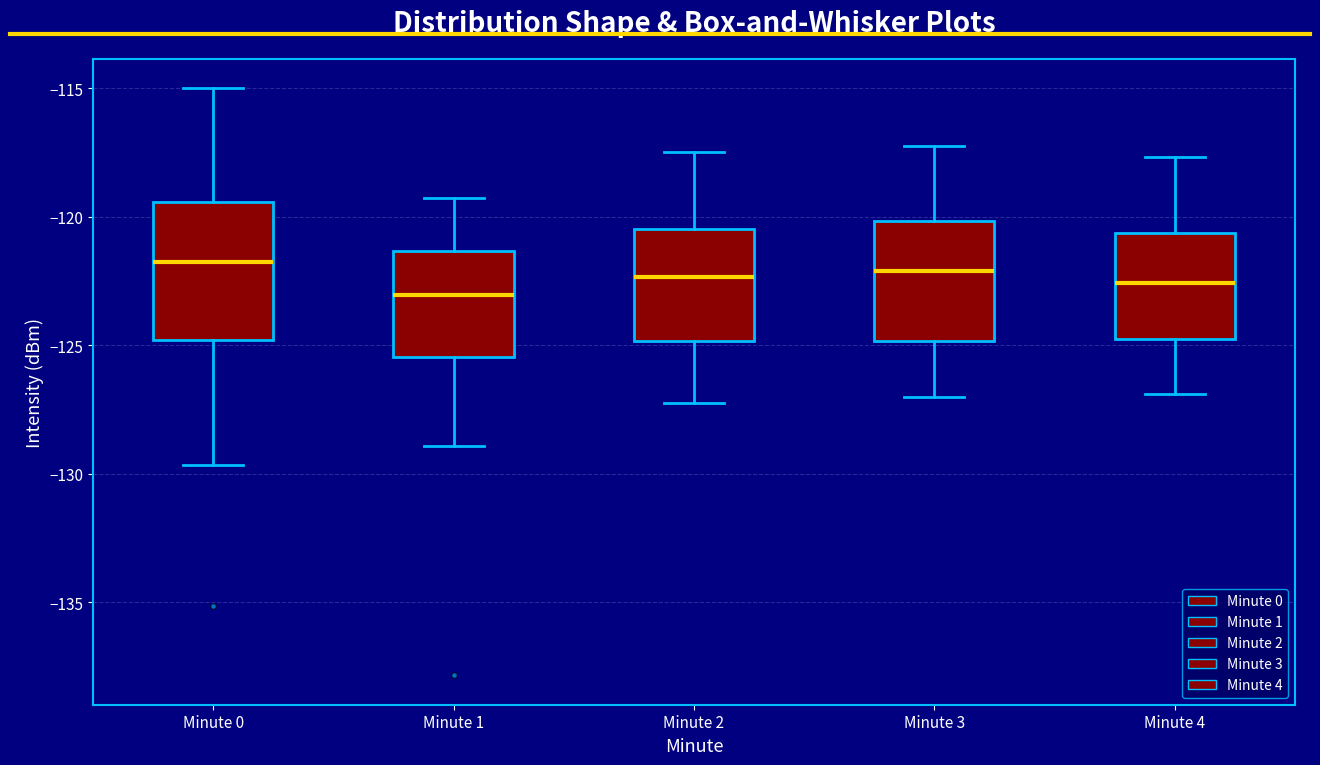

Reading left to right, read every box against the y-axis: the position of its median line, the range the box covers, and the ends of its whiskers. The values are not printed on the chart, so give them approximately, as read against the axis.

Minute 0: median -122.0, box -125.0 to -119.5, whiskers -129.5 to -115.0
Minute 1: median -123.0, box -125.5 to -121.5, whiskers -129.0 to -119.5
Minute 2: median -122.5, box -125.0 to -120.5, whiskers -127.0 to -117.5
Minute 3: median -122.0, box -125.0 to -120.0, whiskers -127.0 to -117.0
Minute 4: median -122.5, box -124.5 to -120.5, whiskers -127.0 to -117.5